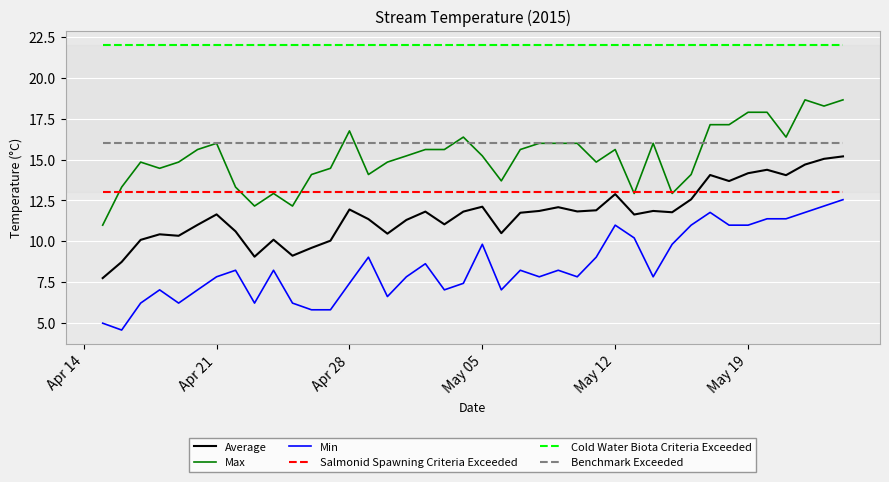

What is the average value of the Cold Water Biota Criteria Exceeded series?

22.0